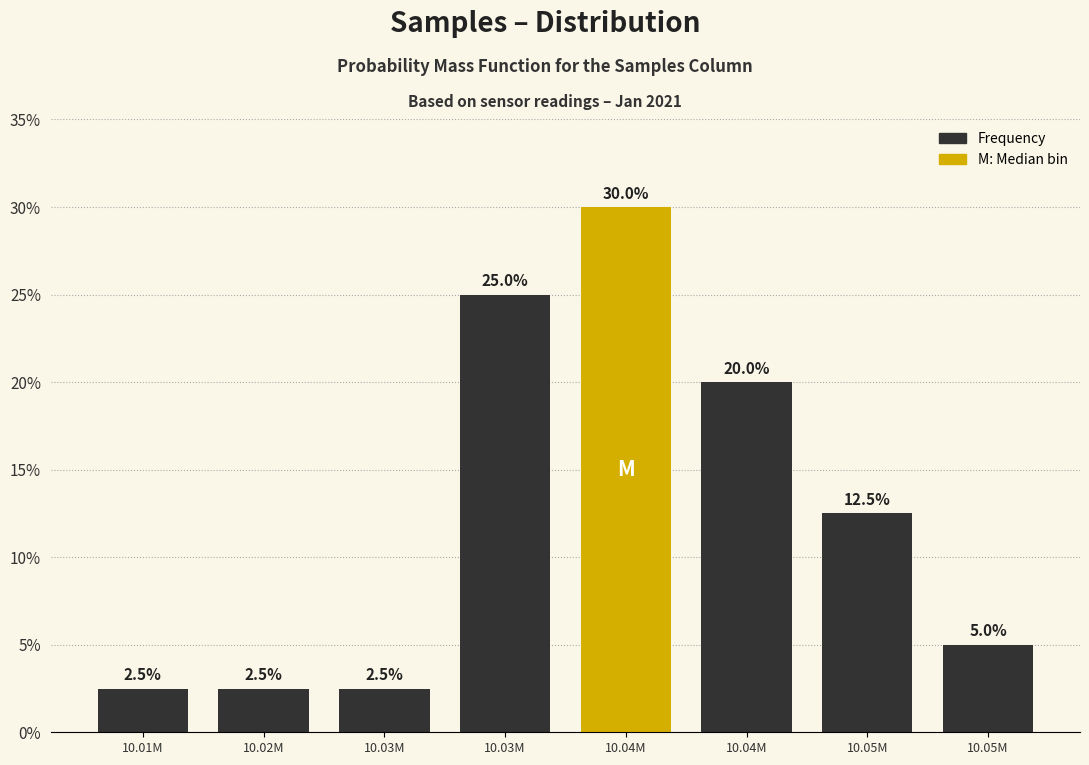

How many data points are less than 12?

4